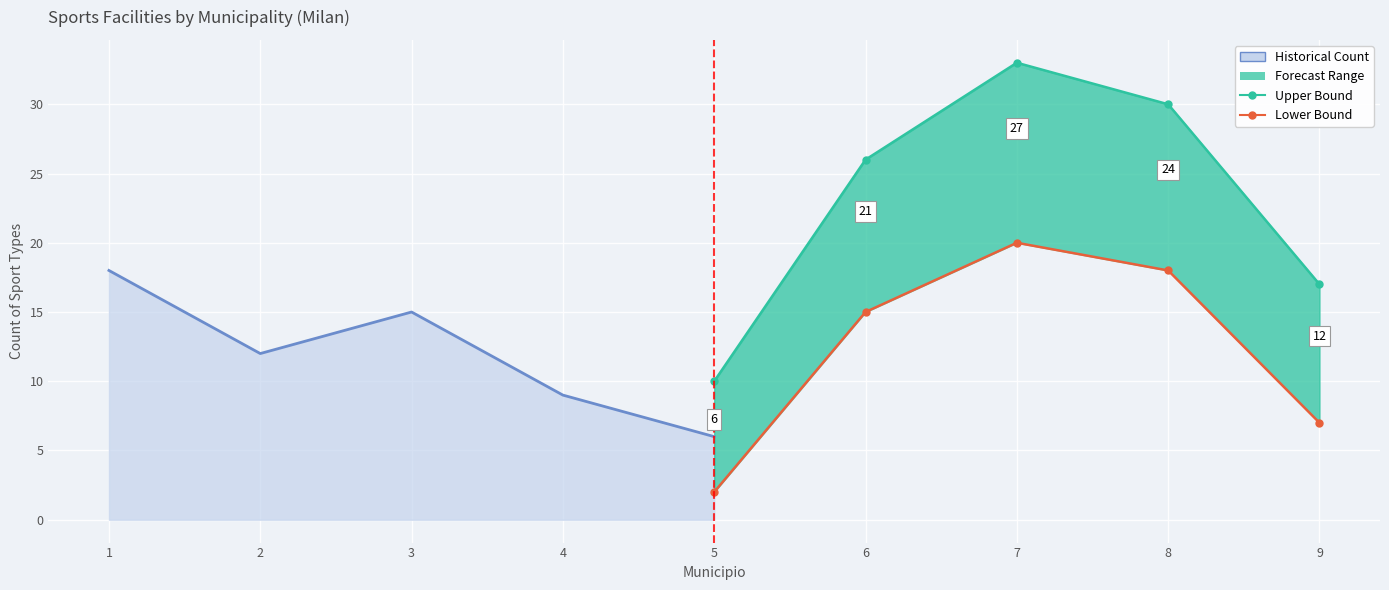

True or false: Upper Bound and Lower Bound intersect in this chart.

False